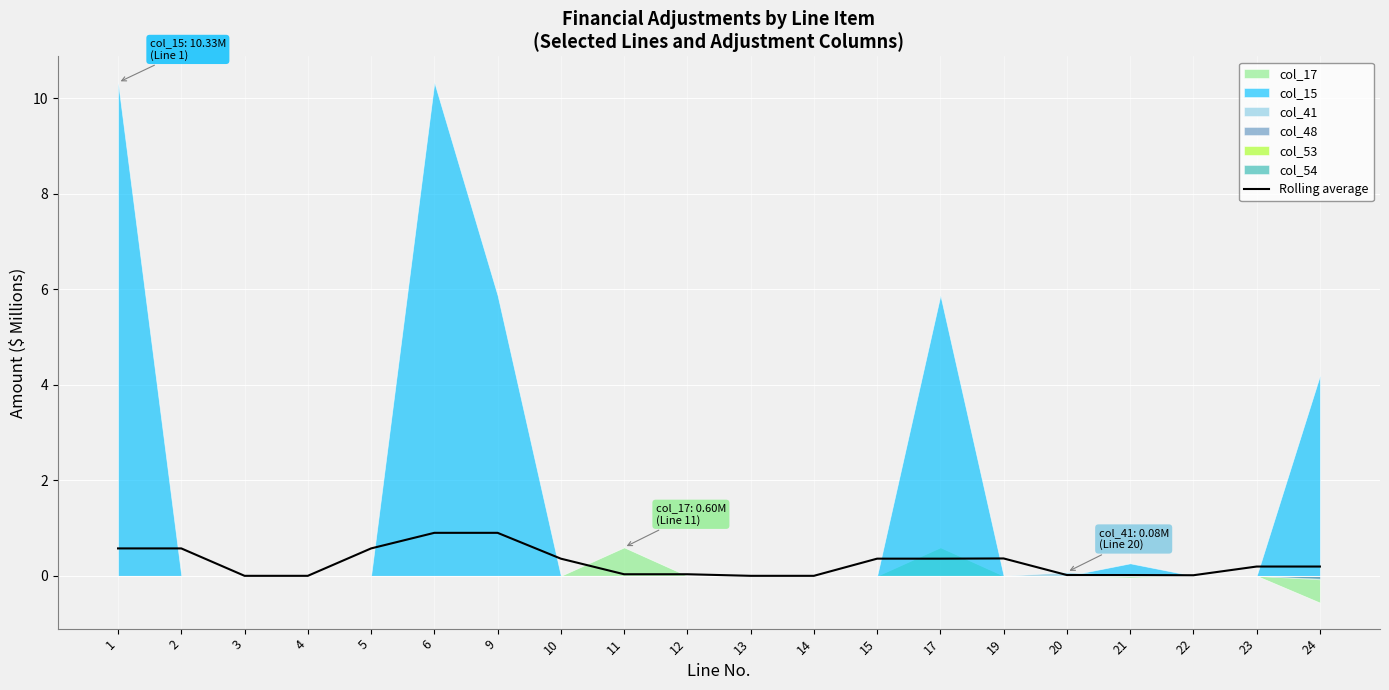

Reading left to right, extract all data points from this chart.

1=0.6	2=0.6	3=0.0	4=0.0	5=0.6	6=0.9	9=0.9	10=0.4	11=0.0	12=0.0	13=0.0	14=0.0	15=0.4	17=0.4	19=0.4	20=0.0	21=0.0	22=0.0	23=0.2	24=0.2